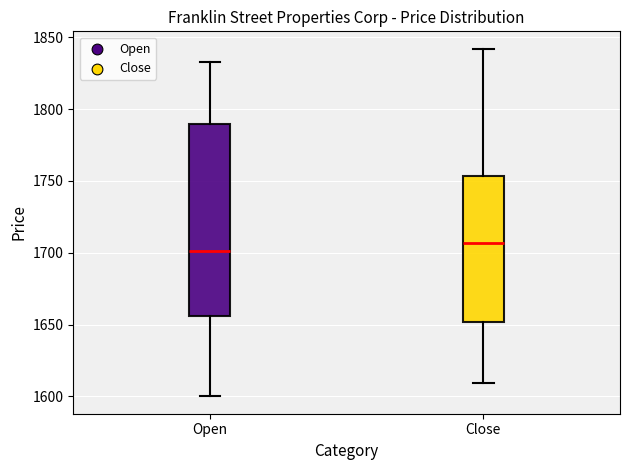

Where does the upper whisker of the box for Close end on the y-axis? The values are not printed on the chart, so give them approximately, as read against the axis.

1840